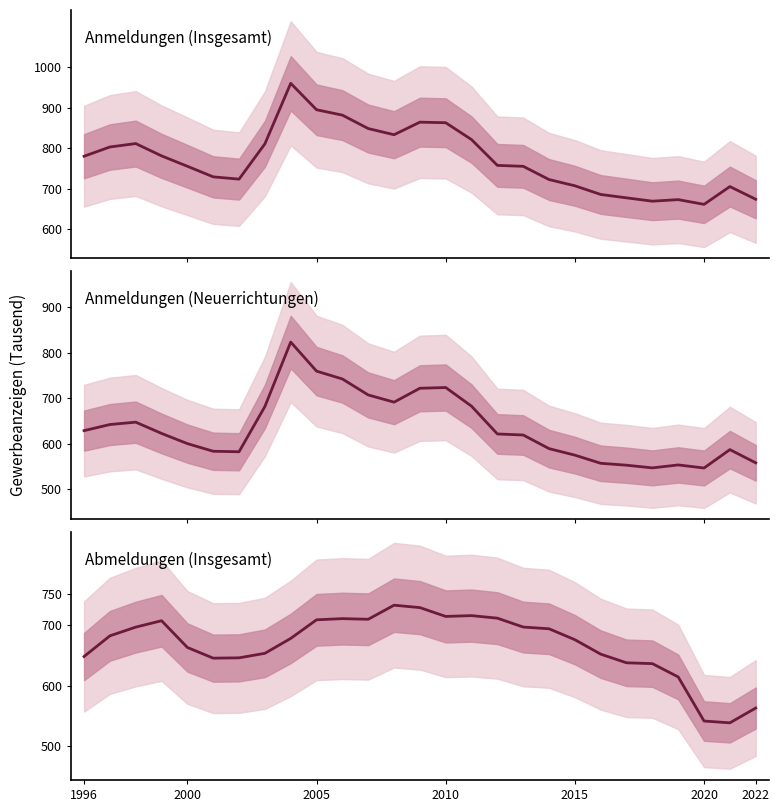

True or false: Anmeldungen (Insgesamt) and Abmeldungen (Insgesamt) cross at least once.

False